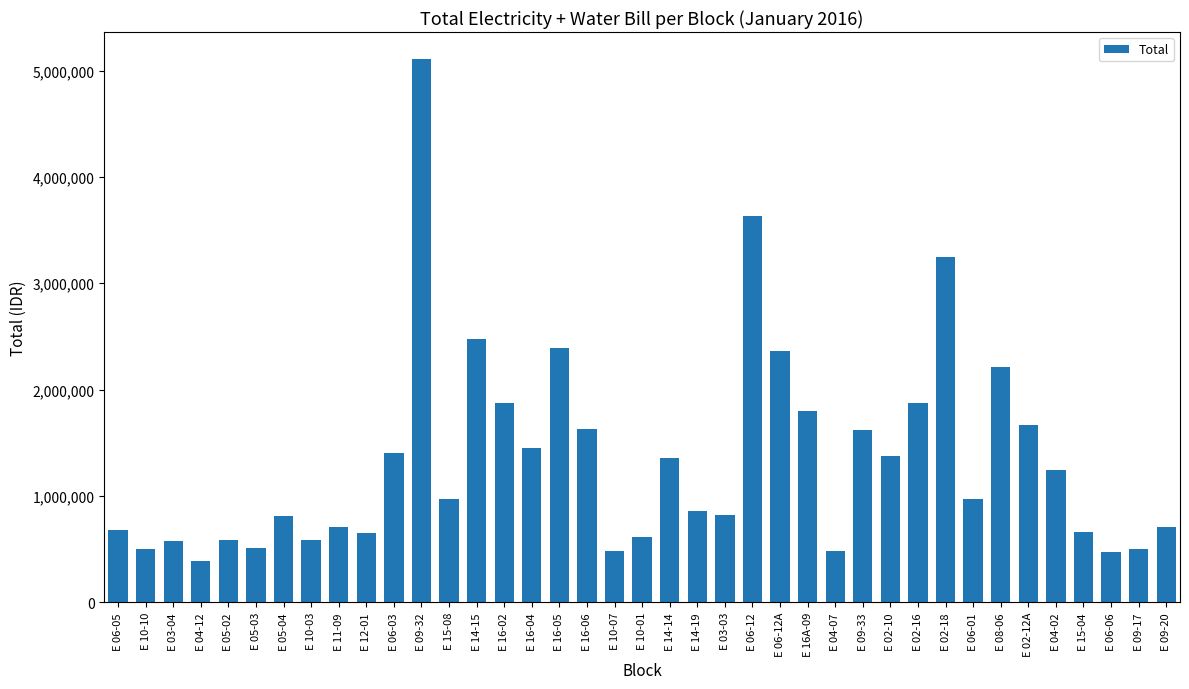

What position from the left is E 16-04?

16